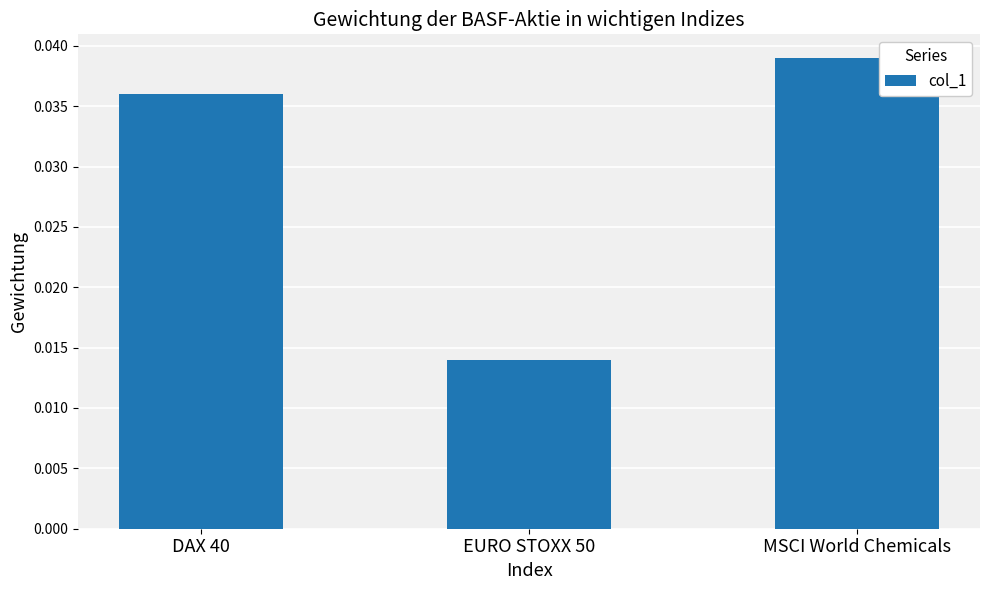

Between MSCI World Chemicals and EURO STOXX 50, which is larger?

MSCI World Chemicals